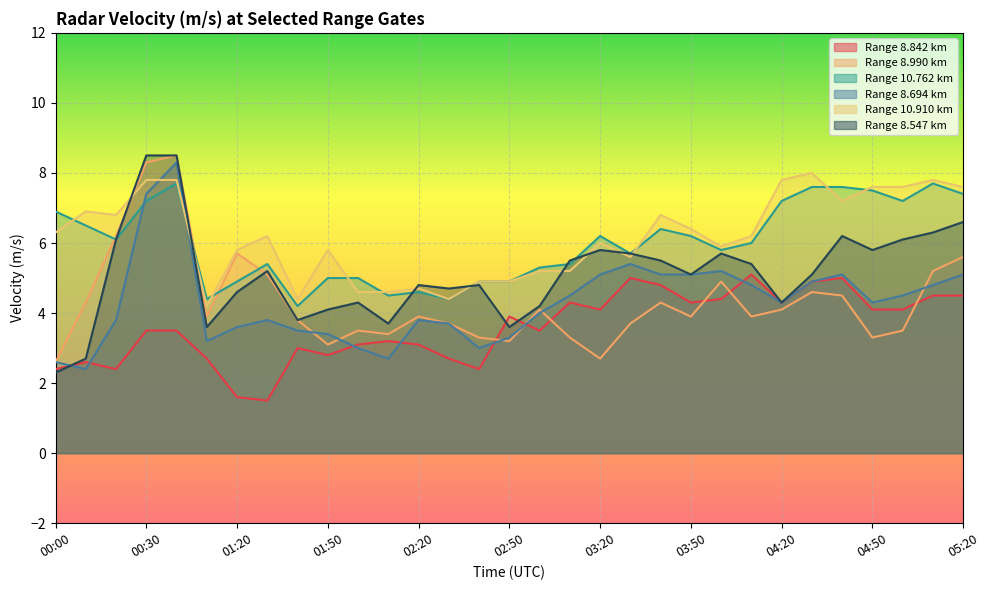

True or false: 10.910 has a value of 11.4 at 00:20.

False